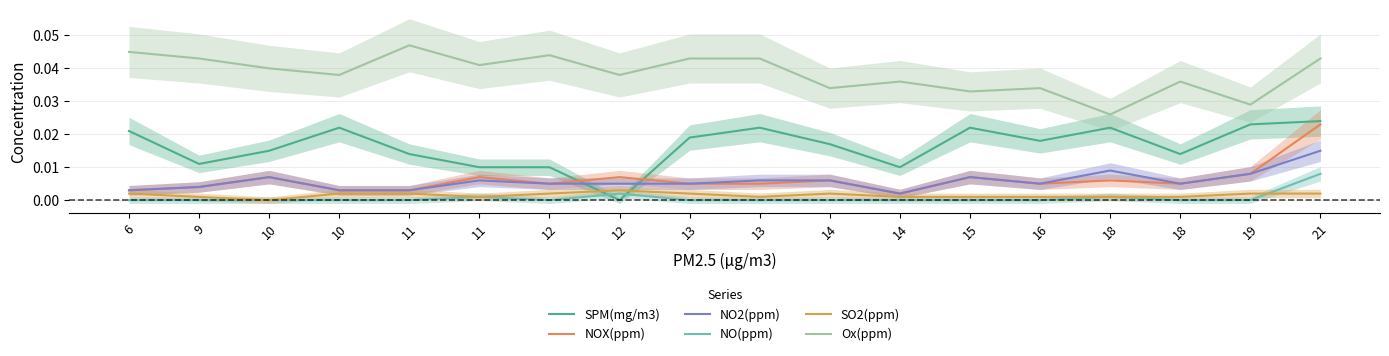

Which has a higher value, 12 or 21?

21